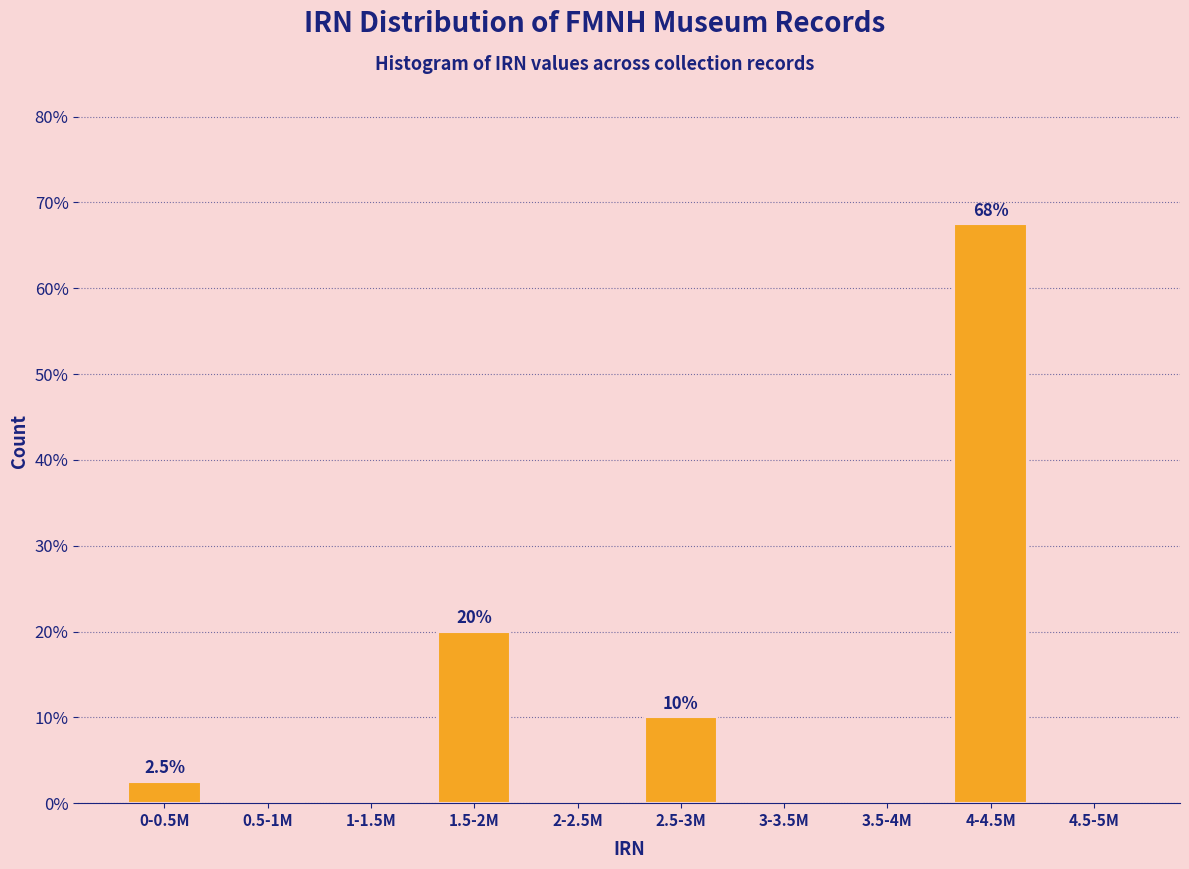

Reading left to right, extract all data points from this chart.

0-0.5M=2.5	0.5-1M=0.0	1-1.5M=0.0	1.5-2M=20.0	2-2.5M=0.0	2.5-3M=10.0	3-3.5M=0.0	3.5-4M=0.0	4-4.5M=67.5	4.5-5M=0.0